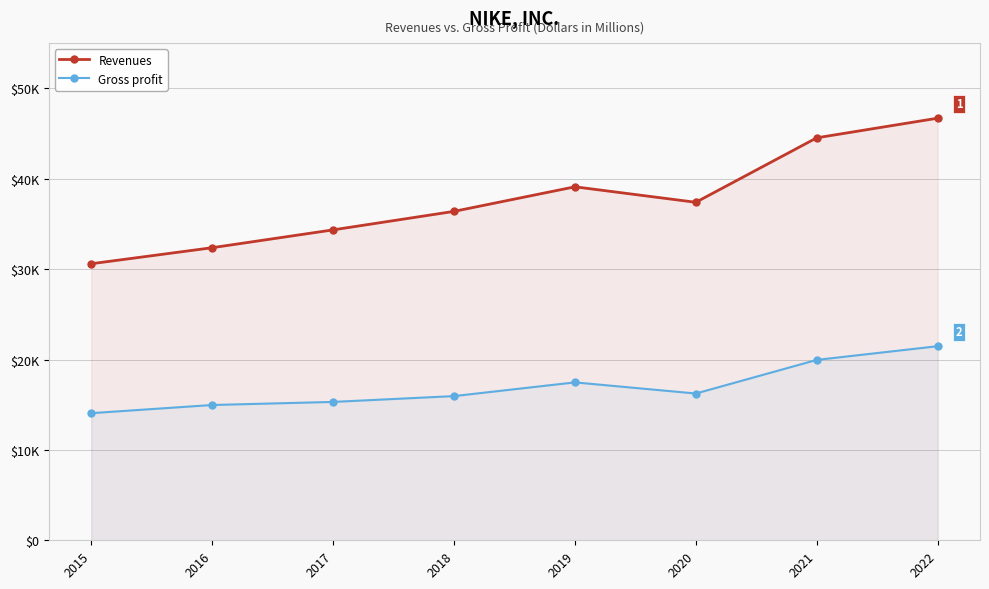

Which series has the largest total across all categories?

Revenues